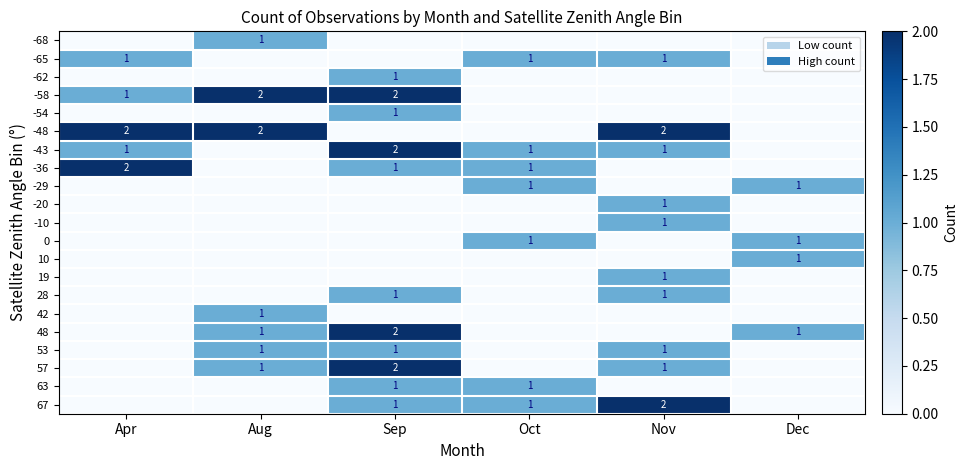

At which category does the chart reach its minimum across all series?

Apr